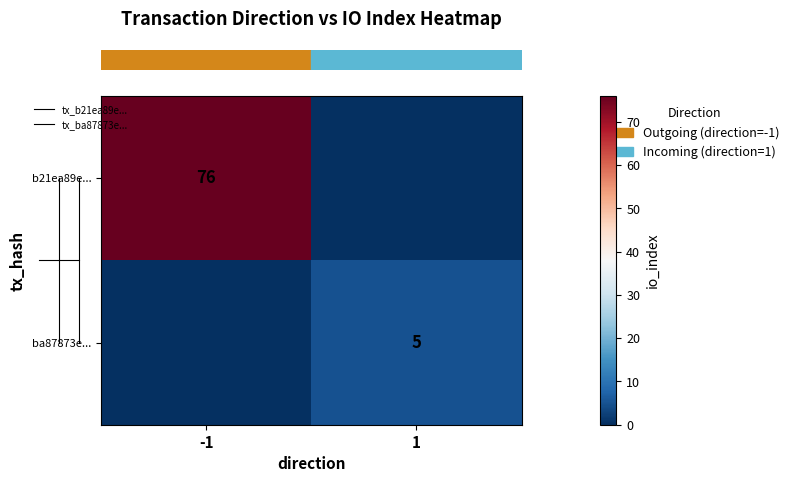

At which label does row_0 reach its peak?

-1